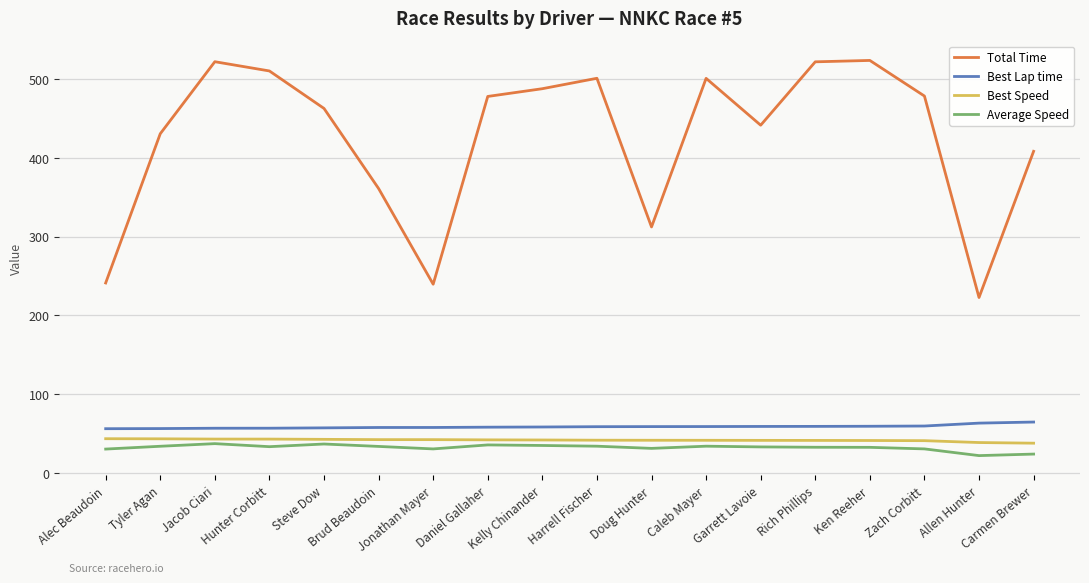

True or false: Best Speed has a value of 66.4 at Harrell Fischer.

False